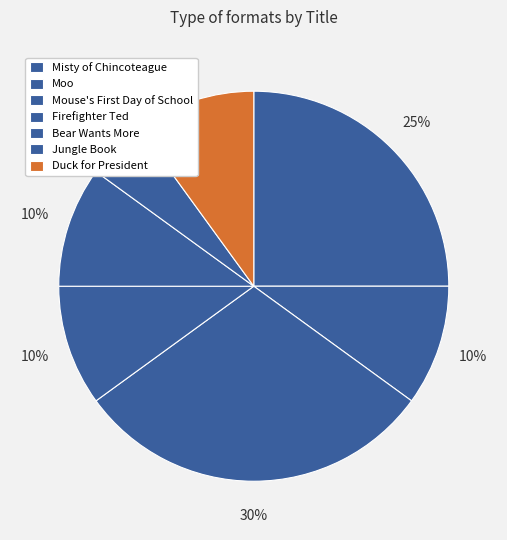

Is it true that Firefighter Ted is 22% of the pie?

False